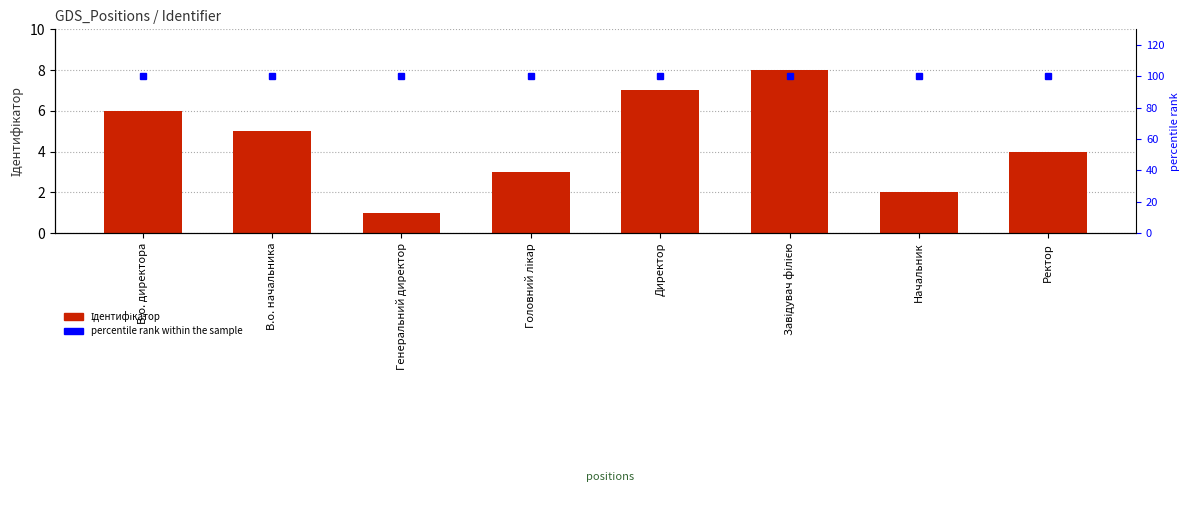

What is the sum of the Ідентифікатор values at Начальник and В.о. директора?

8